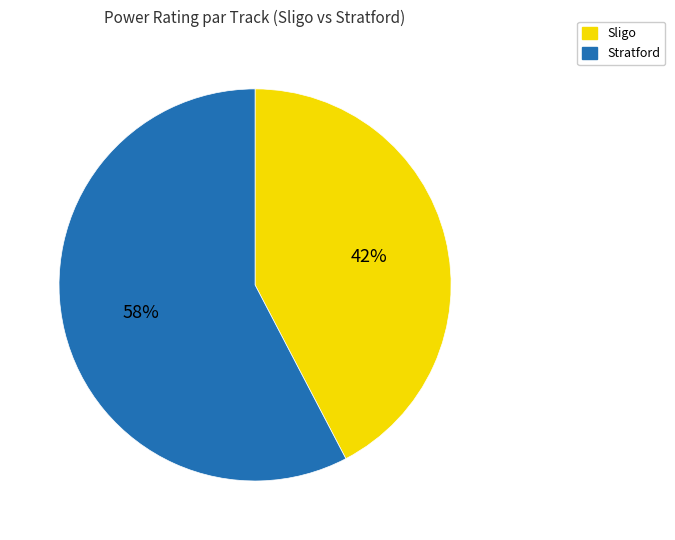

How many slices are in this pie chart?

2